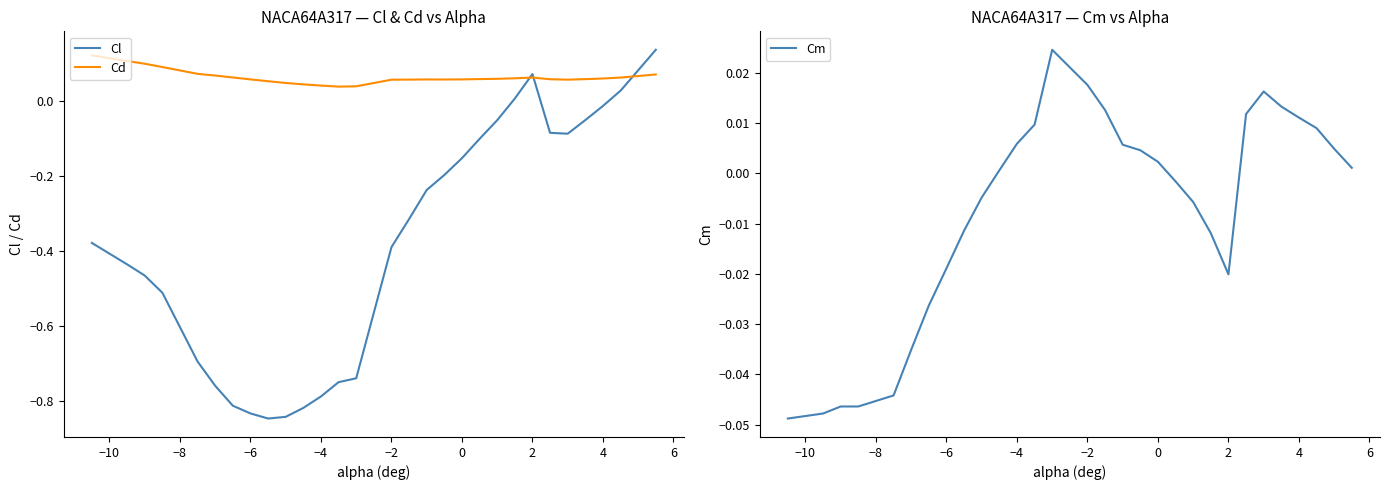

The Cd series shows 0.0 at −4. True or false?

False